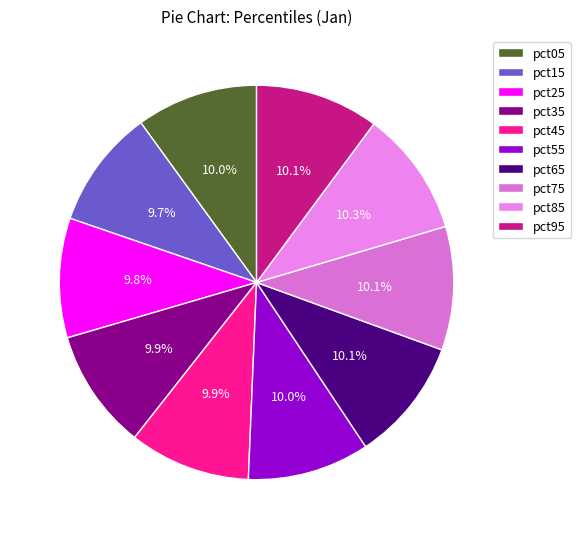

How many slices are in this pie chart?

10